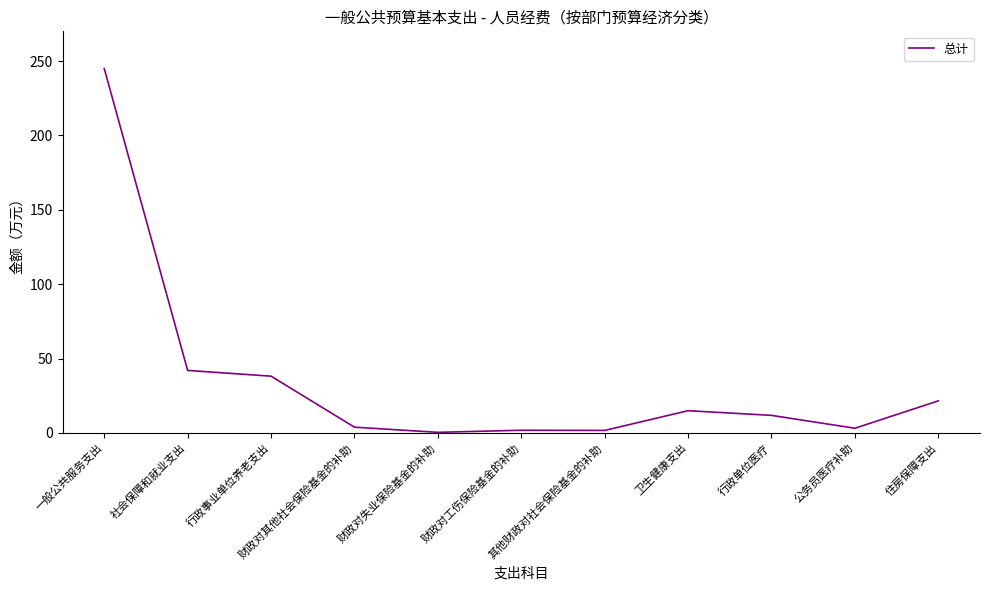

What is the difference between the maximum and minimum values?

244.6